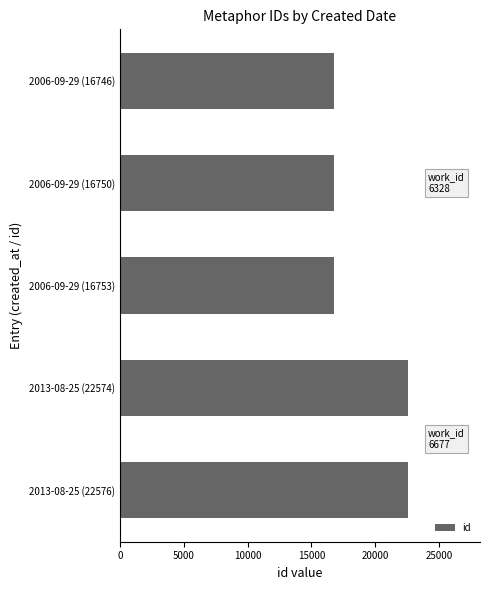

How many data points are less than 16753?

2